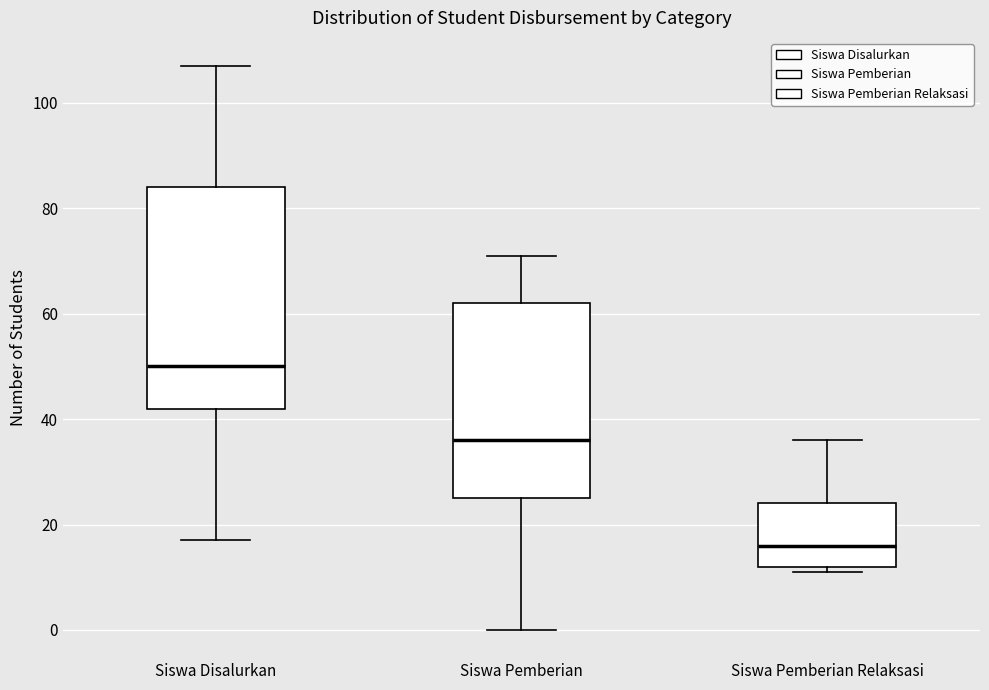

Which box has the highest median line?

Siswa Disalurkan